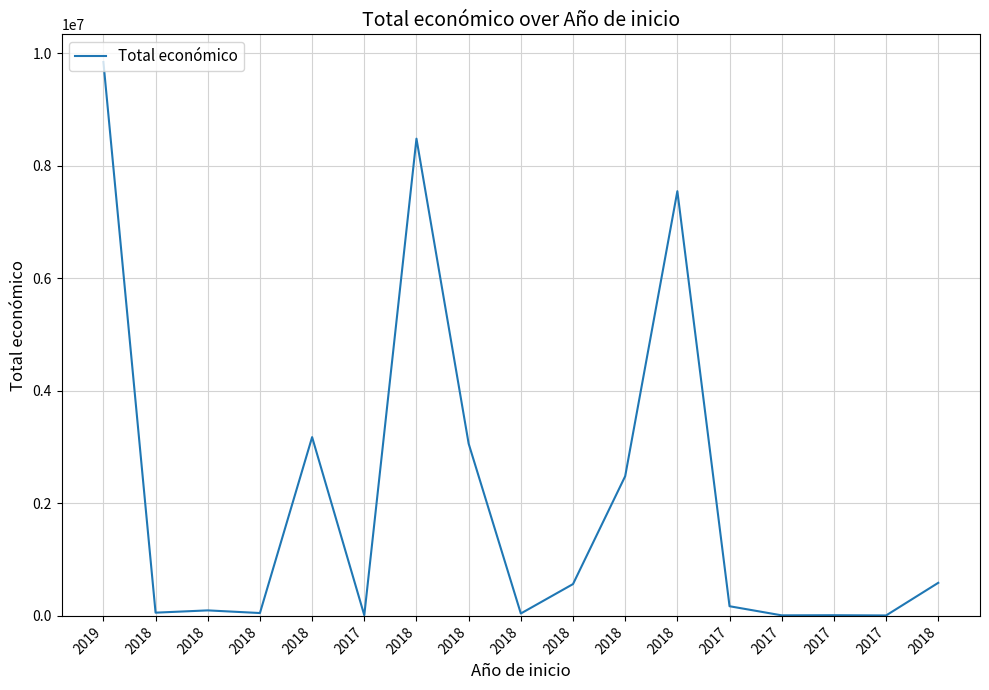

How many interior local peaks (higher than both neighbors) does the data have?

5